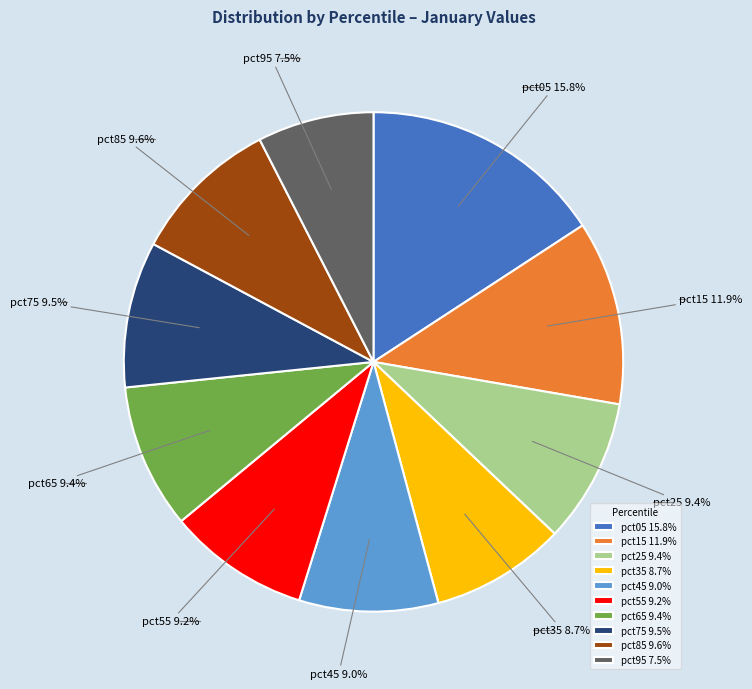

Count the number of slices in the pie.

10